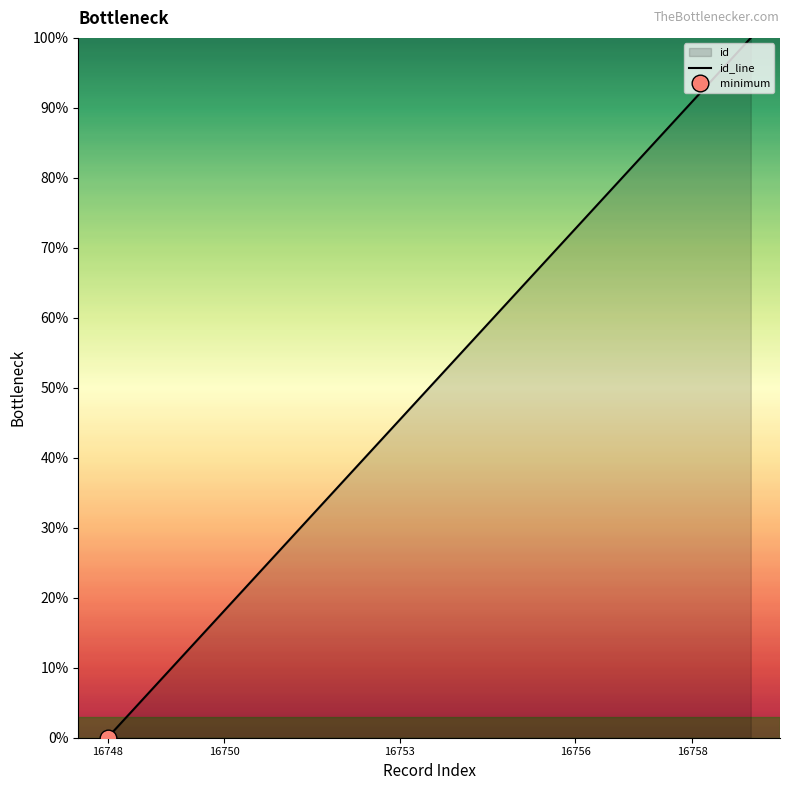

True or false: id_line has a value of 12.5 at 16753.

False